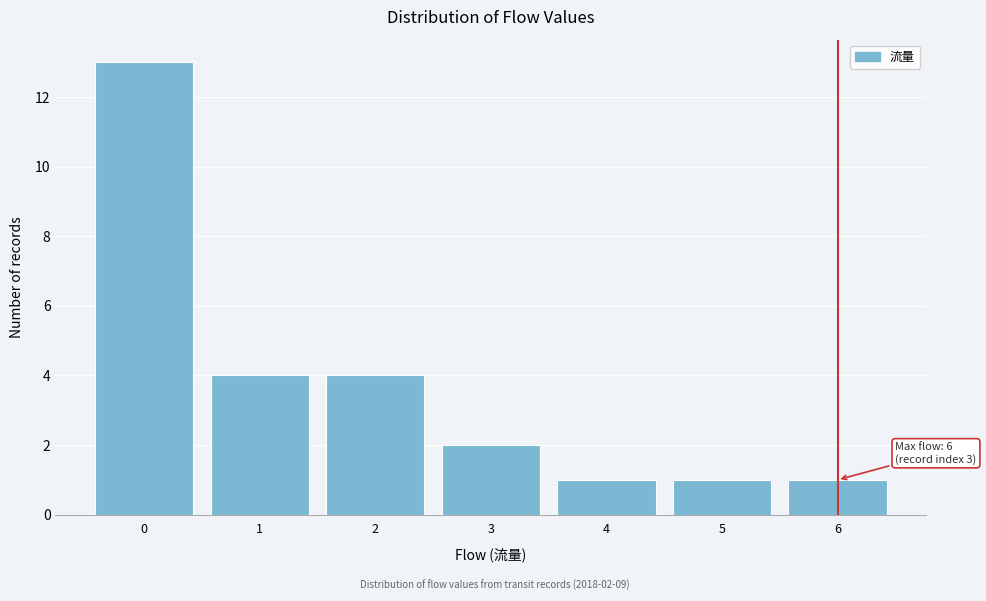

Reading right to left, what are all the values shown in this chart?

6=1	5=1	4=1	3=2	2=4	1=4	0=13